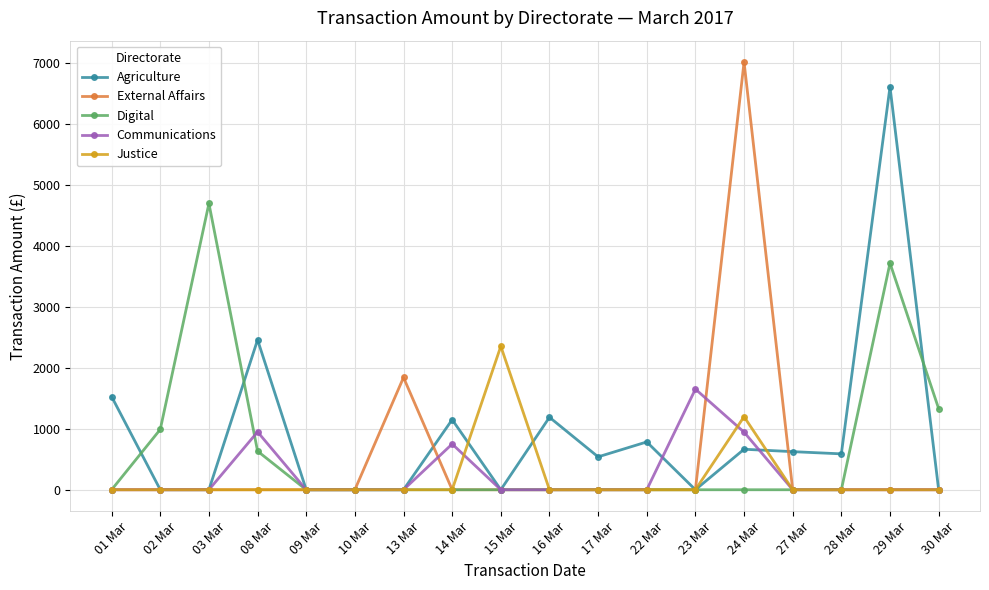

Rank the series by their maximum value, from lowest to highest.

Communications, Justice, Digital, Agriculture, External Affairs